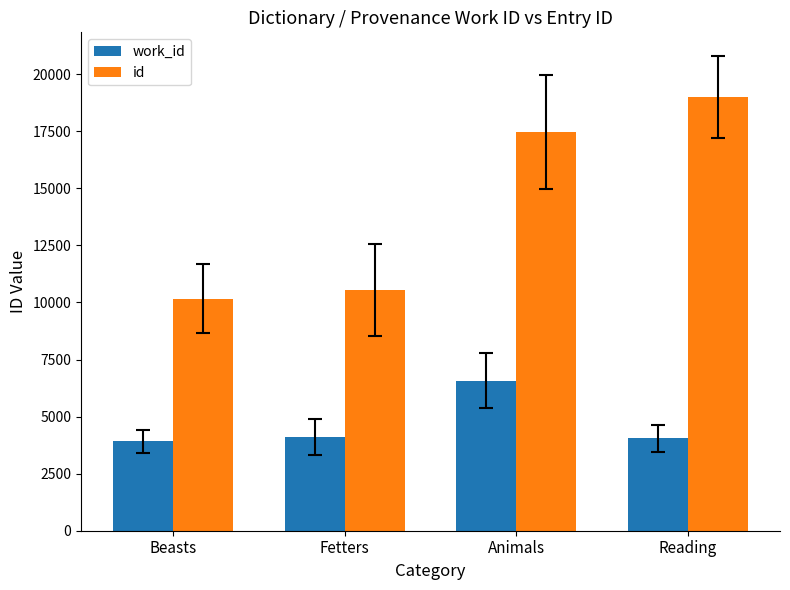

What is the difference between the second highest and second lowest values in the work_id series?

49